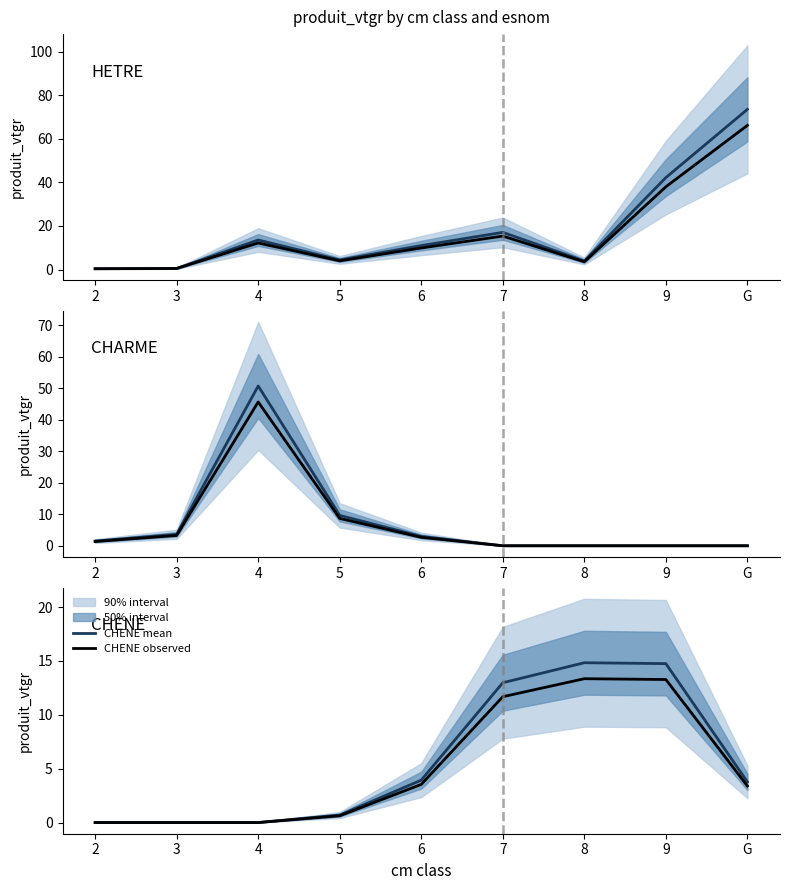

How many interior local valleys does the HETRE mean series have?

2